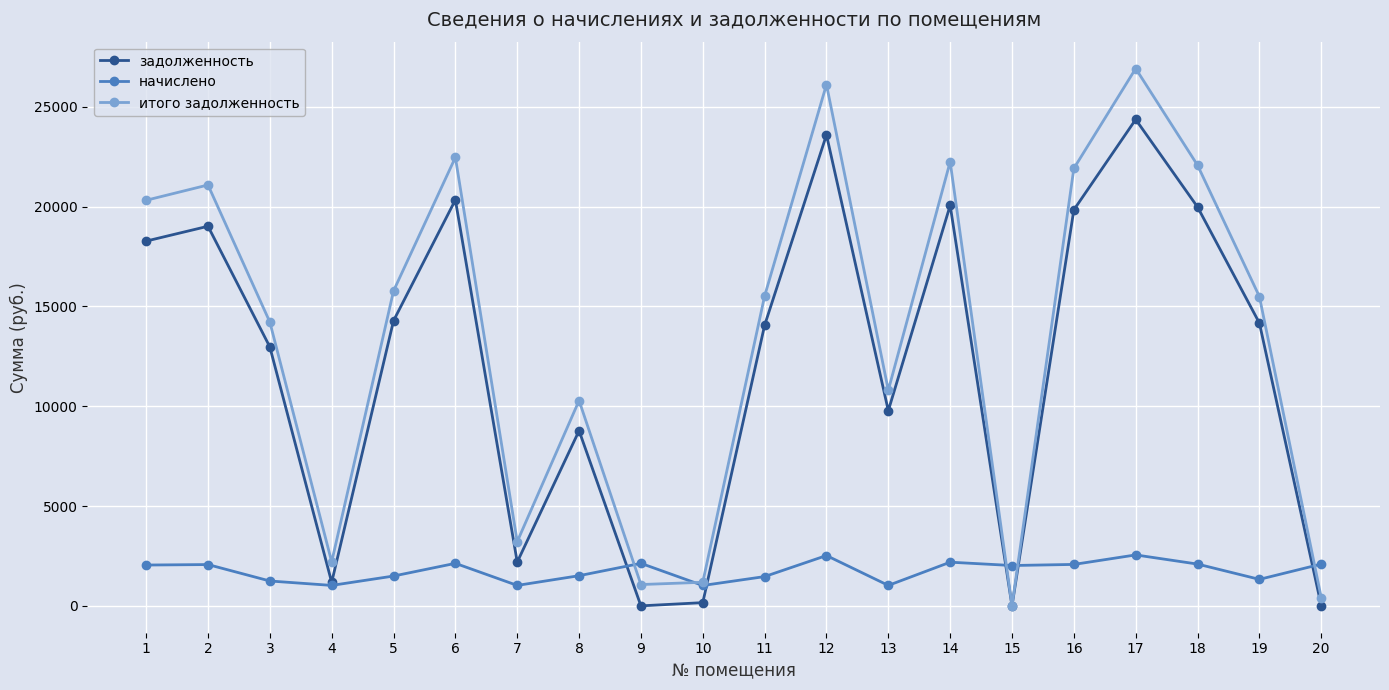

Where is задолженность nearest to the value 12181?

3